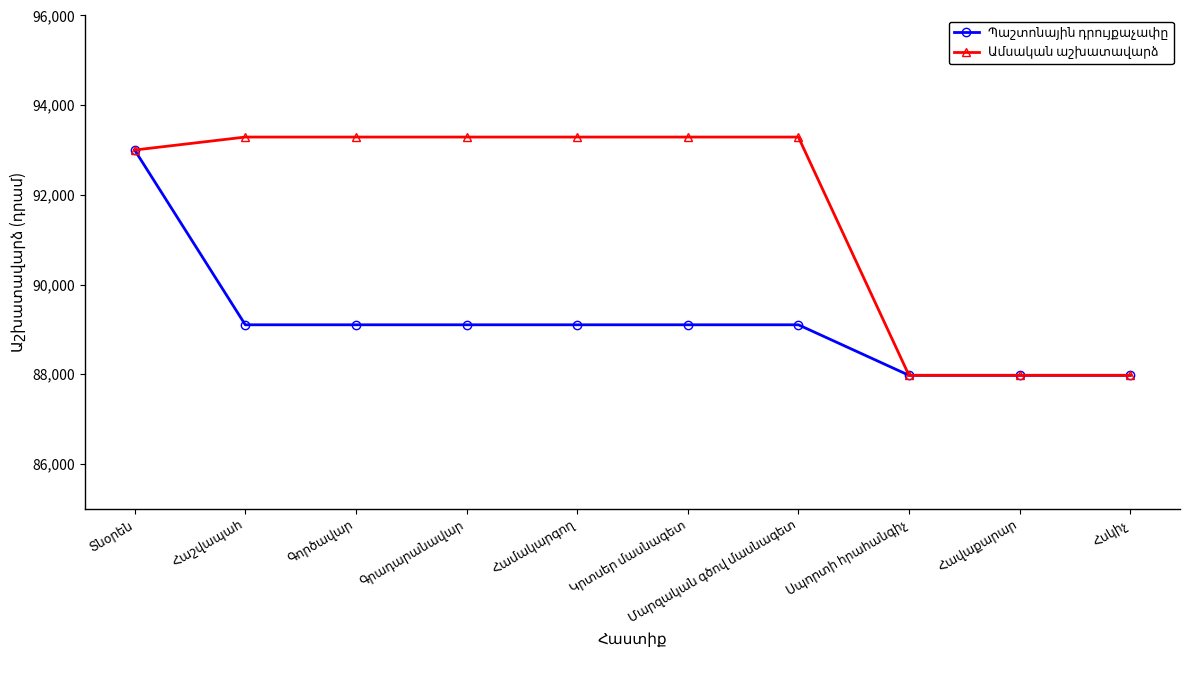

What is the smallest value displayed?

87975